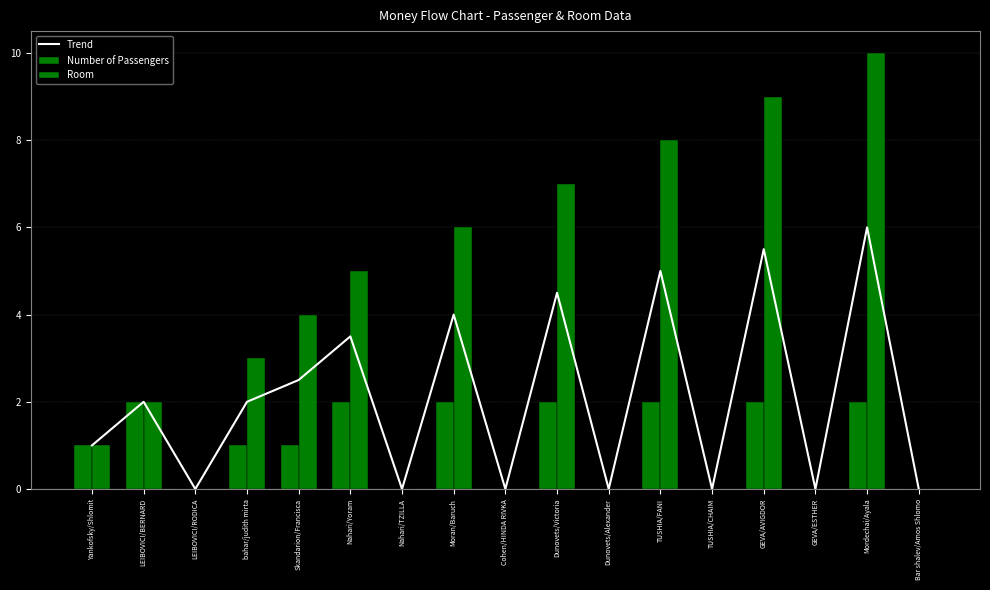

Reading right to left, list all the values displayed in this chart.

Trend: Bar shalev/Amos Shlomo=0.0	Mordechai/Ayala=6.0	GEVA/ESTHER=0.0	GEVA/AVIGDOR=5.5	TUSHIA/CHAIM=0.0	TUSHIA/FANI=5.0	Dunovets/Alexander=0.0	Dunovets/Victoria=4.5	Cohen/HINDA RIVKA=0.0	Moran/Baruch=4.0	Nahari/TZILLA=0.0	Nahari/Yoram=3.5	Skandarion/Francisca=2.5	bahar/judith mirta=2.0	LEIBOVICI/RODICA=0.0	LEIBOVICI/BERNARD=2.0	Yankofsky/Shlomit=1.0
Number of Passengers: Bar shalev/Amos Shlomo=0.0	Mordechai/Ayala=2.0	GEVA/ESTHER=0.0	GEVA/AVIGDOR=2.0	TUSHIA/CHAIM=0.0	TUSHIA/FANI=2.0	Dunovets/Alexander=0.0	Dunovets/Victoria=2.0	Cohen/HINDA RIVKA=0.0	Moran/Baruch=2.0	Nahari/TZILLA=0.0	Nahari/Yoram=2.0	Skandarion/Francisca=1.0	bahar/judith mirta=1.0	LEIBOVICI/RODICA=0.0	LEIBOVICI/BERNARD=2.0	Yankofsky/Shlomit=1.0
Room: Bar shalev/Amos Shlomo=0.0	Mordechai/Ayala=10.0	GEVA/ESTHER=0.0	GEVA/AVIGDOR=9.0	TUSHIA/CHAIM=0.0	TUSHIA/FANI=8.0	Dunovets/Alexander=0.0	Dunovets/Victoria=7.0	Cohen/HINDA RIVKA=0.0	Moran/Baruch=6.0	Nahari/TZILLA=0.0	Nahari/Yoram=5.0	Skandarion/Francisca=4.0	bahar/judith mirta=3.0	LEIBOVICI/RODICA=0.0	LEIBOVICI/BERNARD=2.0	Yankofsky/Shlomit=1.0